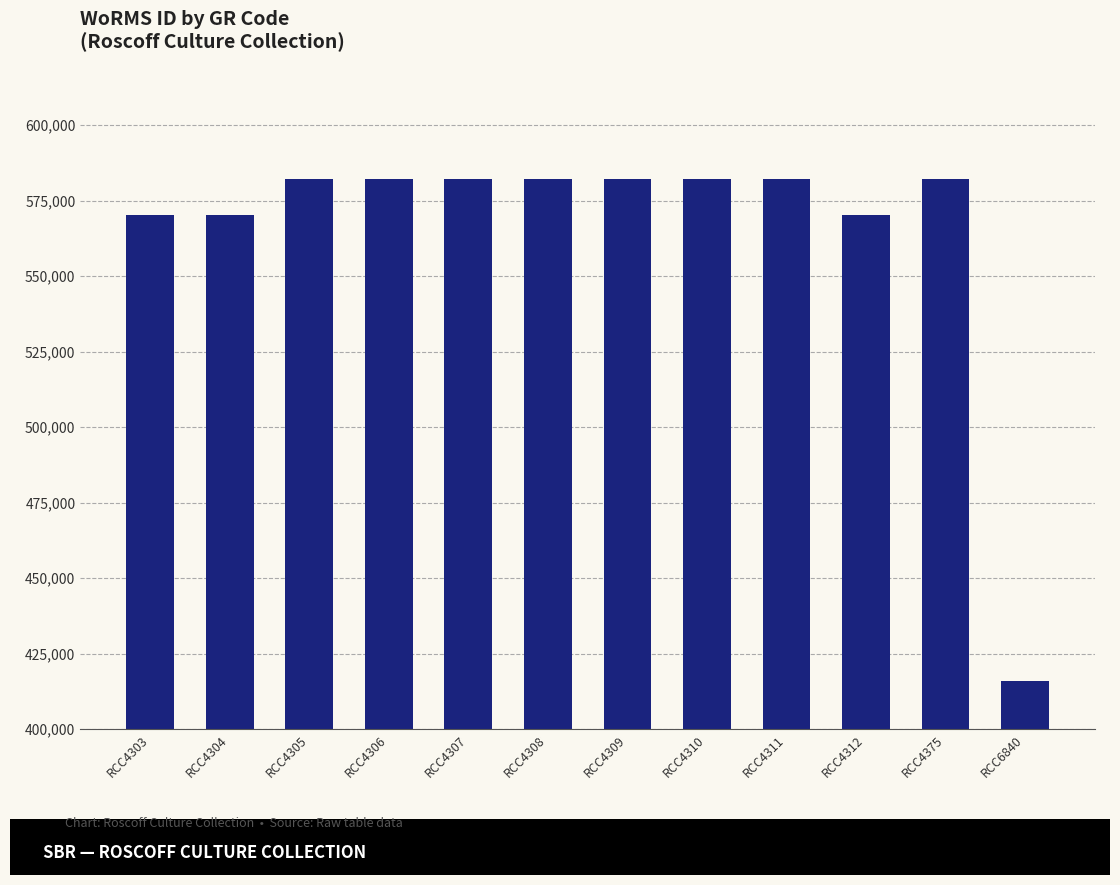

The chart shows a value of 138801 at RCC4307. True or false?

False